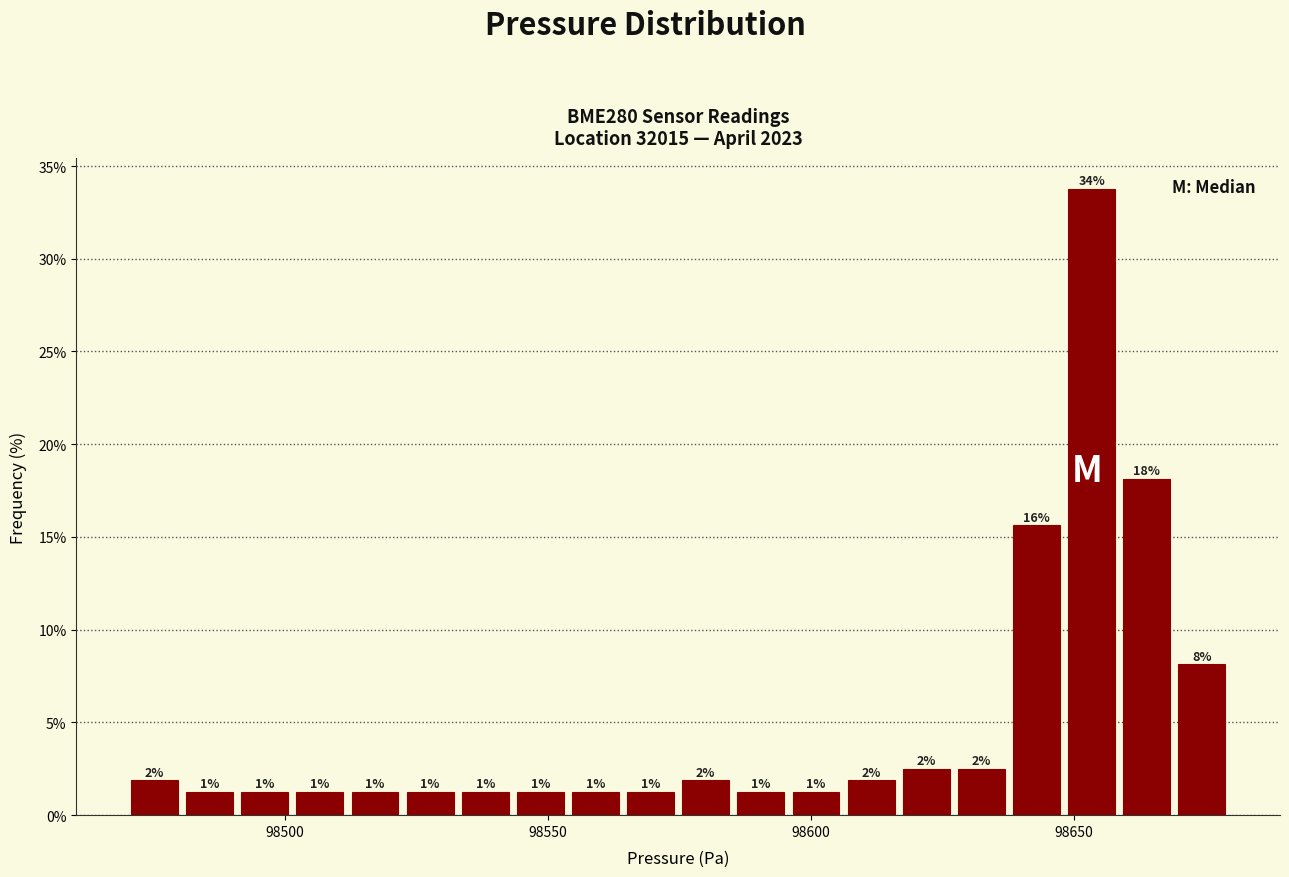

Read against the x-axis, roughly where is the centre of the tallest bar?

98655